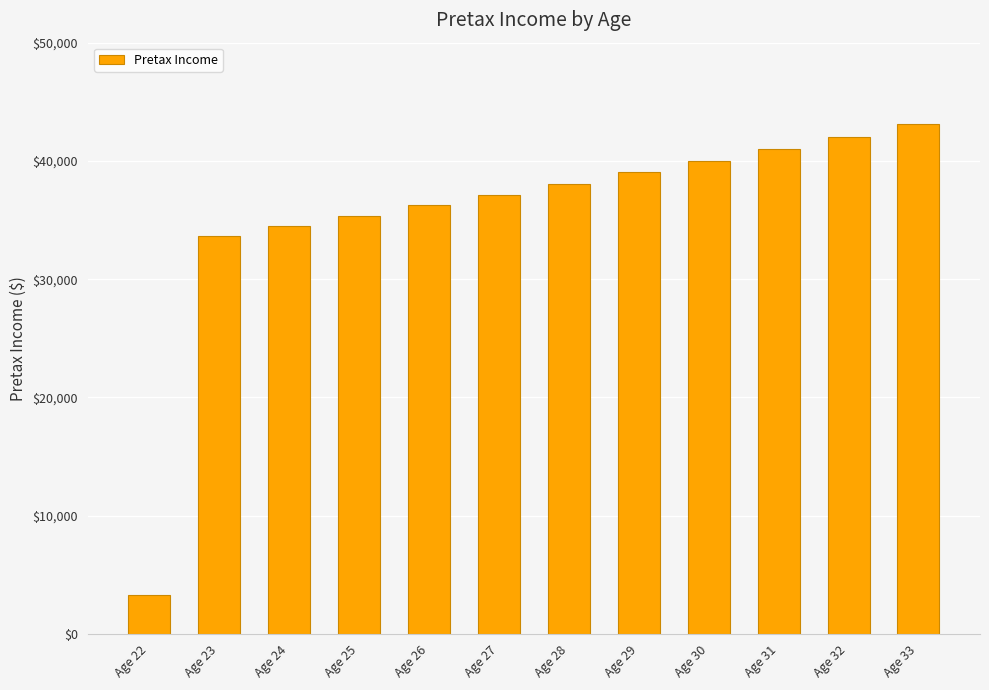

What is the difference between the maximum and minimum values?

39821.2